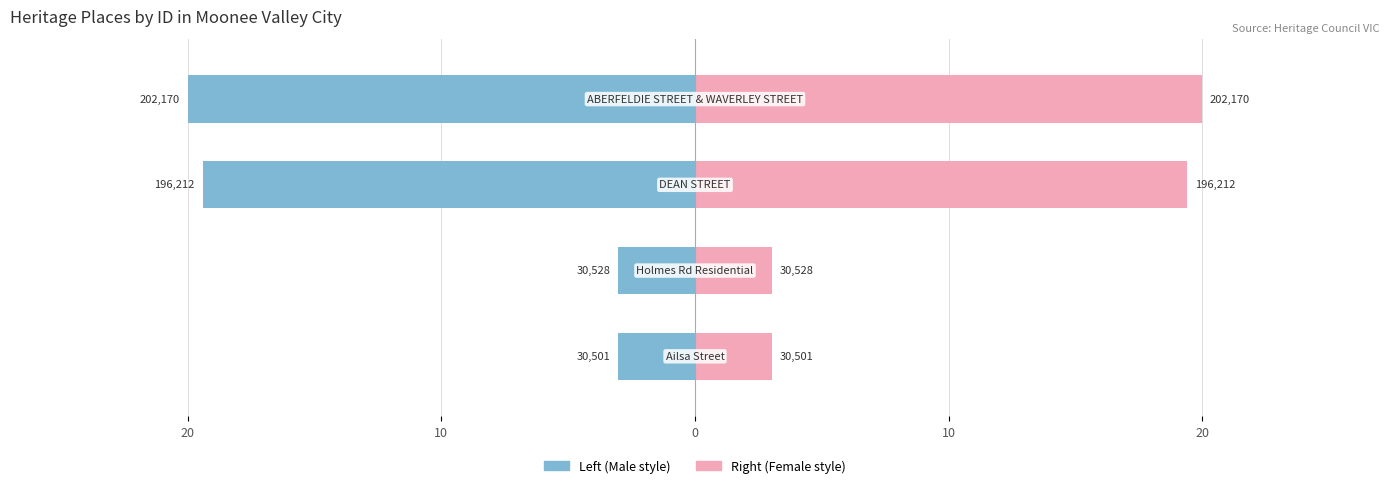

What is the difference between the highest and lowest values at 10?

6.0